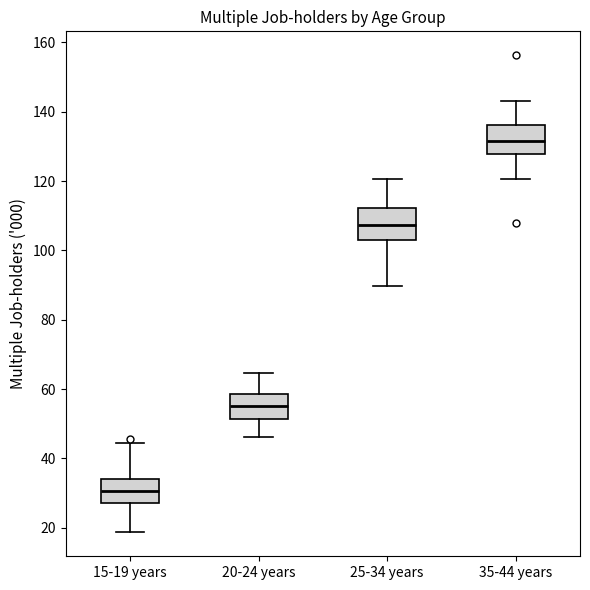

Which box's median line is the highest?

35-44 years